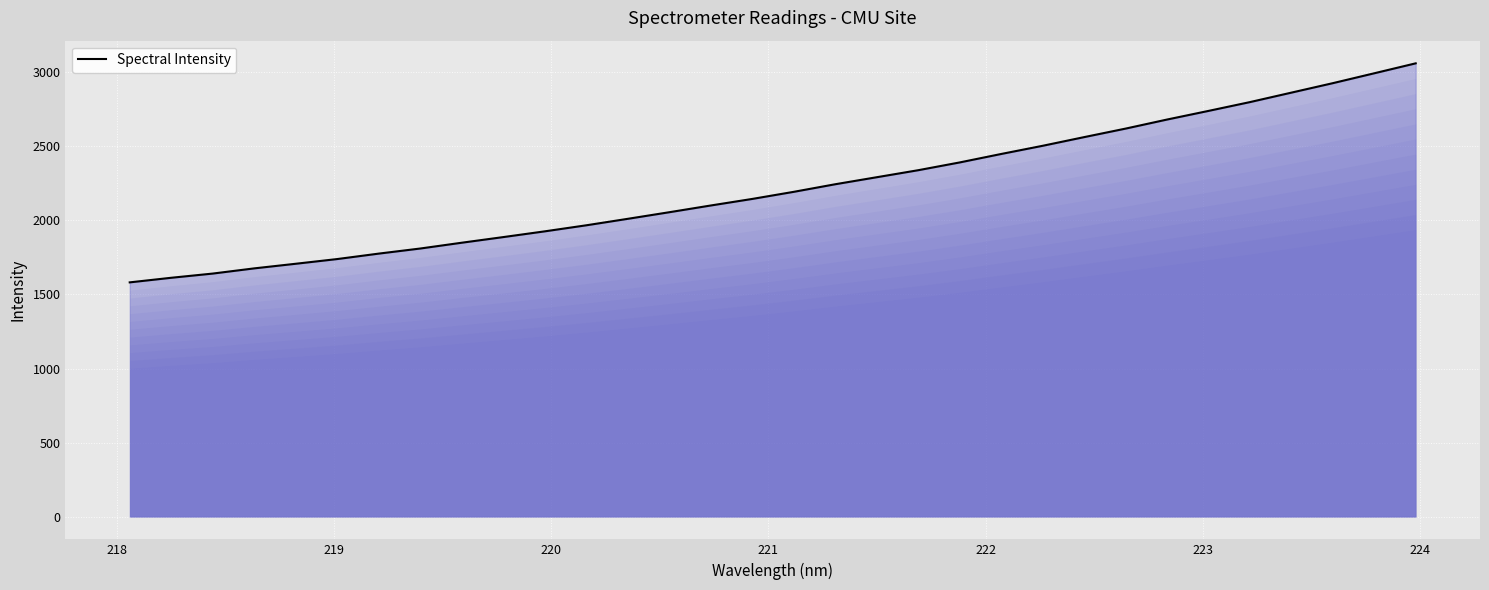

What is the maximum value shown in the chart?

3059.6